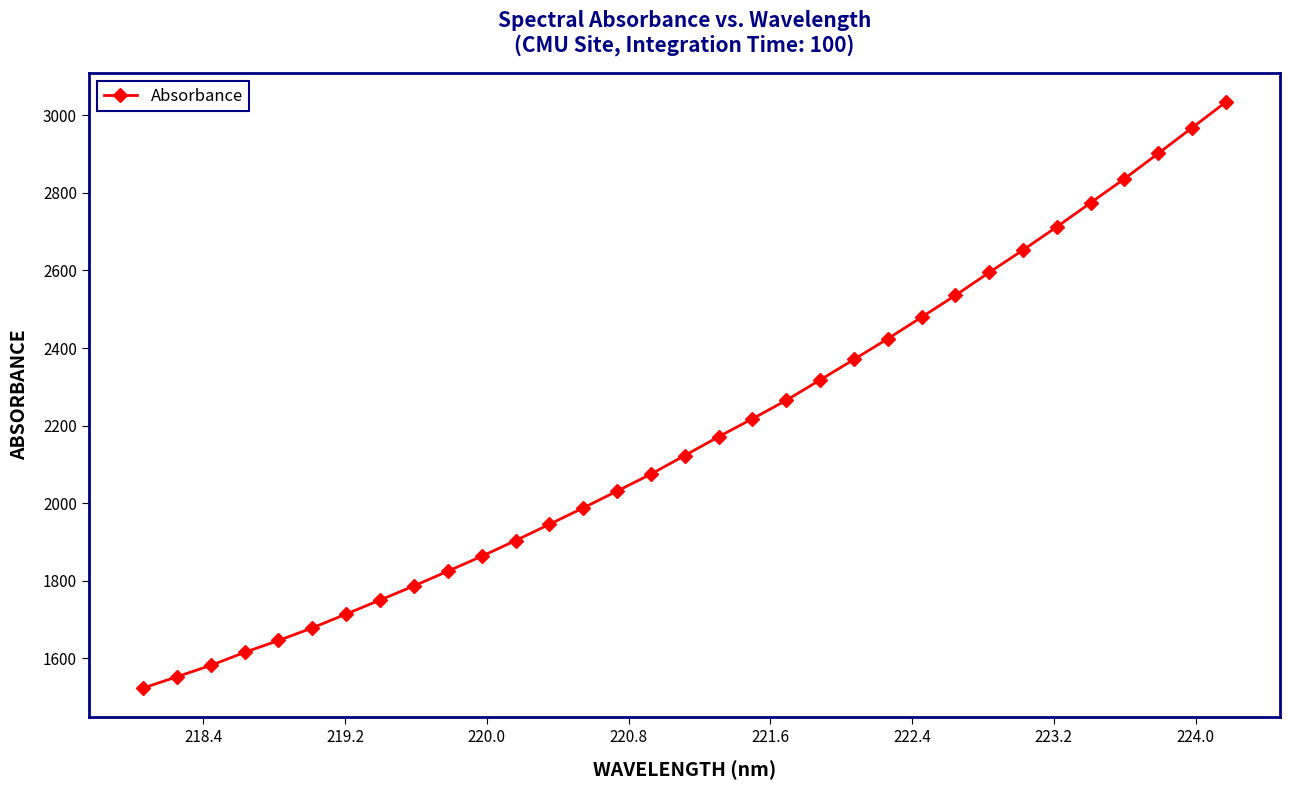

What is the value of the 7th point from the left?

1714.5